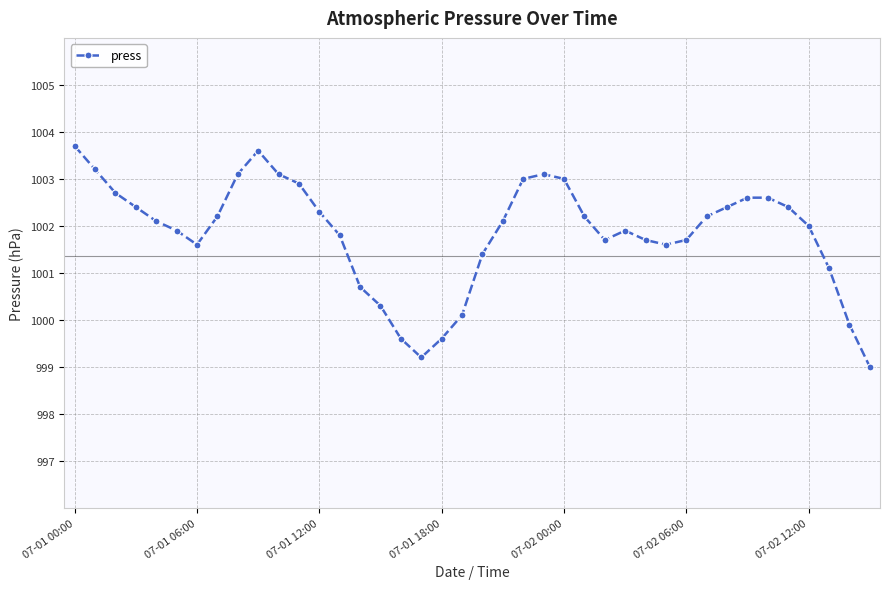

How many lines are shown in the chart?

1